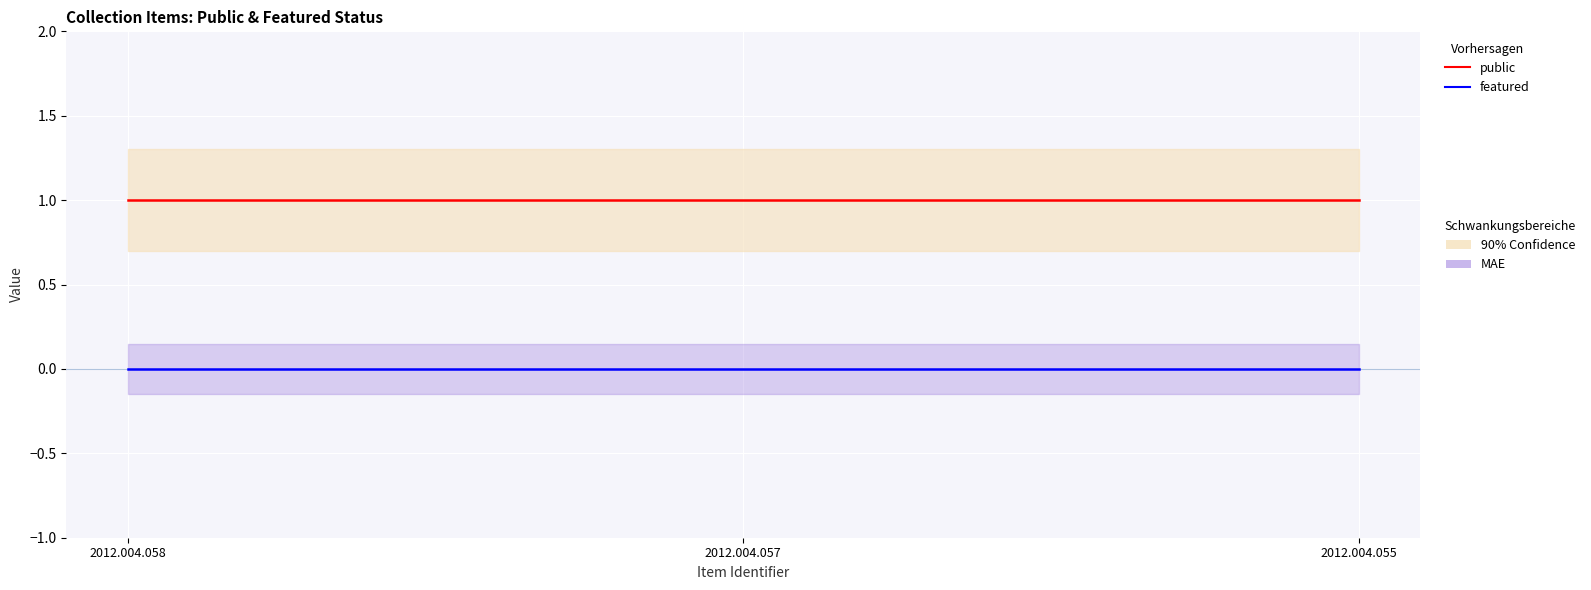

Between 2012.004.055 and 2012.004.057, which is larger?

2012.004.055